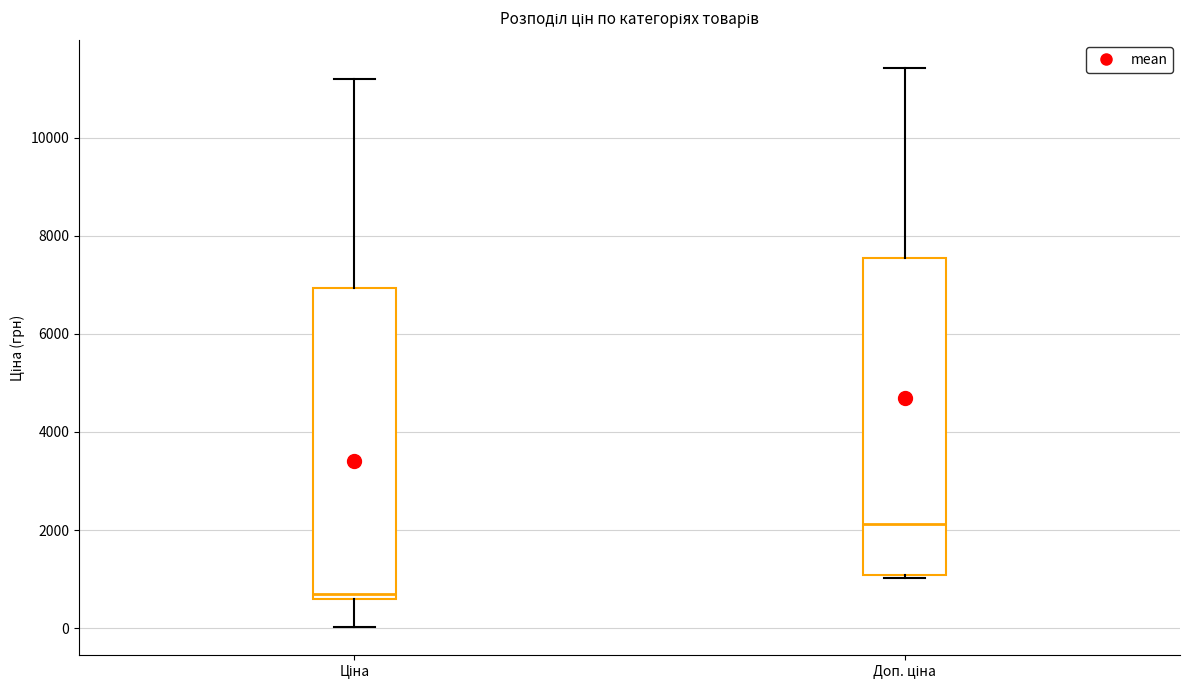

Reading left to right, transcribe this box plot: for each box, give where its median line is, the range the box spans, and where its two whiskers end, as read against the y-axis. The values are not printed on the chart, so give them approximately, as read against the axis.

Ціна: median 600 (just above the box's lower edge), box 600 to 7000, whiskers 0 to 11200
Доп. ціна: median 2200, box 1000 to 7600, whiskers 1000 to 11400